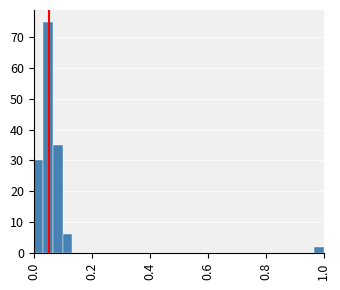

Read against the x-axis, roughly where is the centre of the tallest bar?

0.06